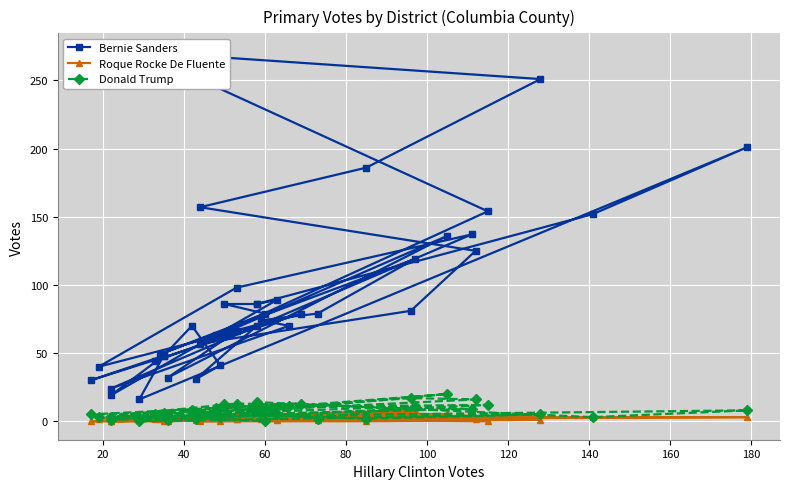

How many values in Donald Trump are above zero?

37